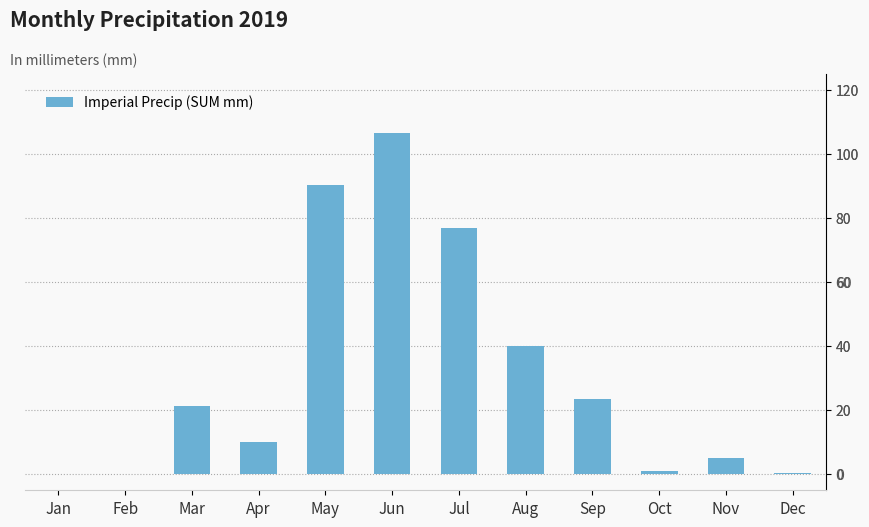

Are the bars horizontal?

No